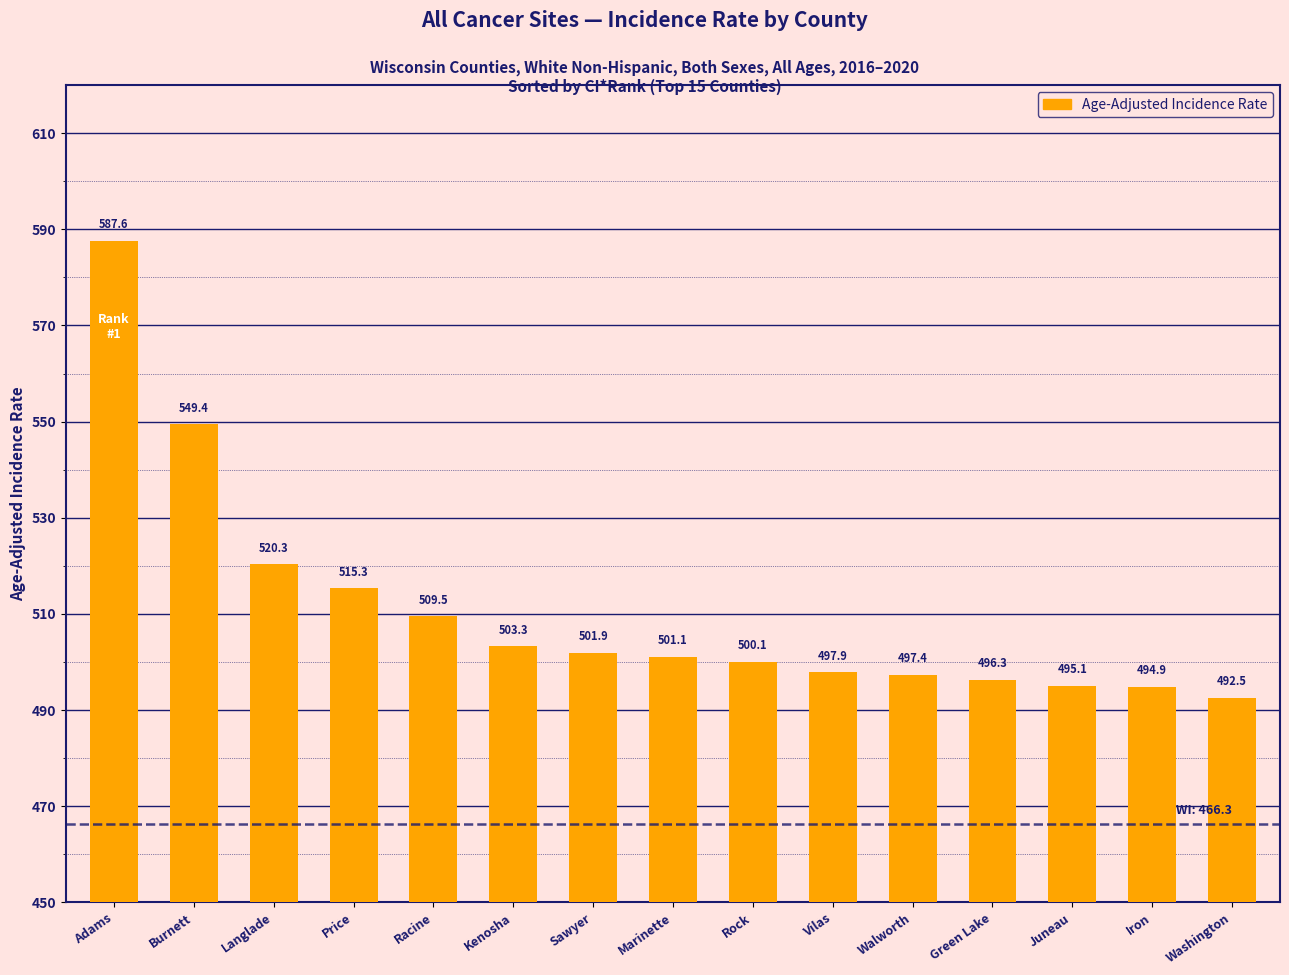

What is the minimum value shown in the chart?

492.5